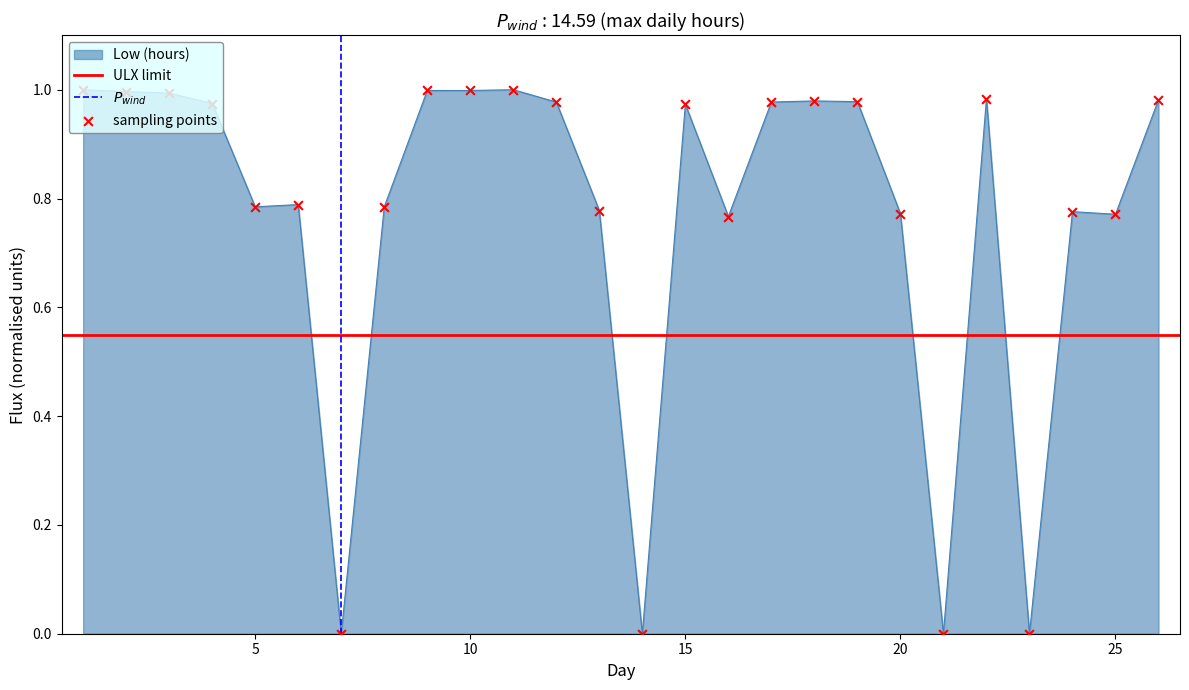

Which has a higher value, 11 or 19?

11